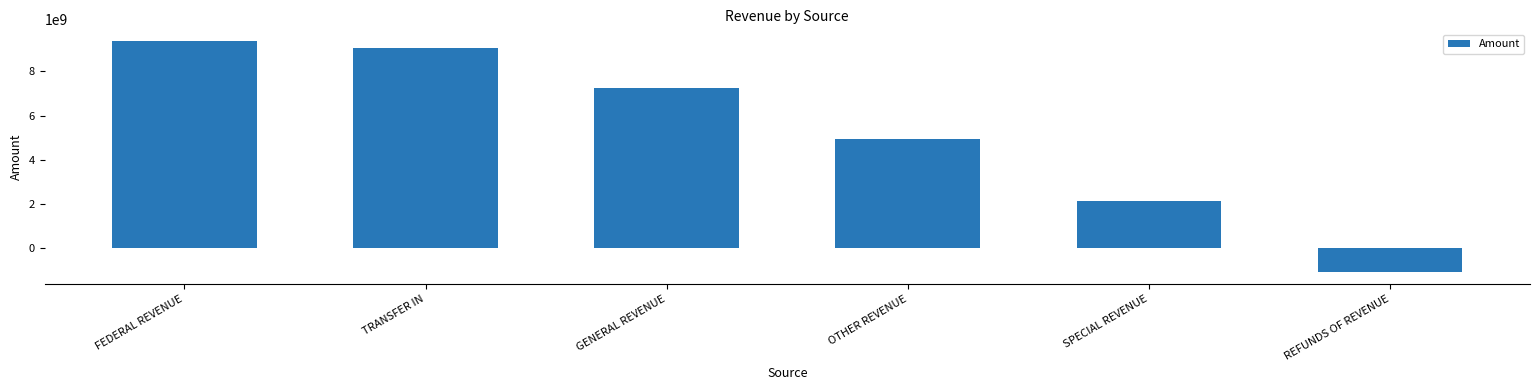

How many categories are shown in the chart?

6